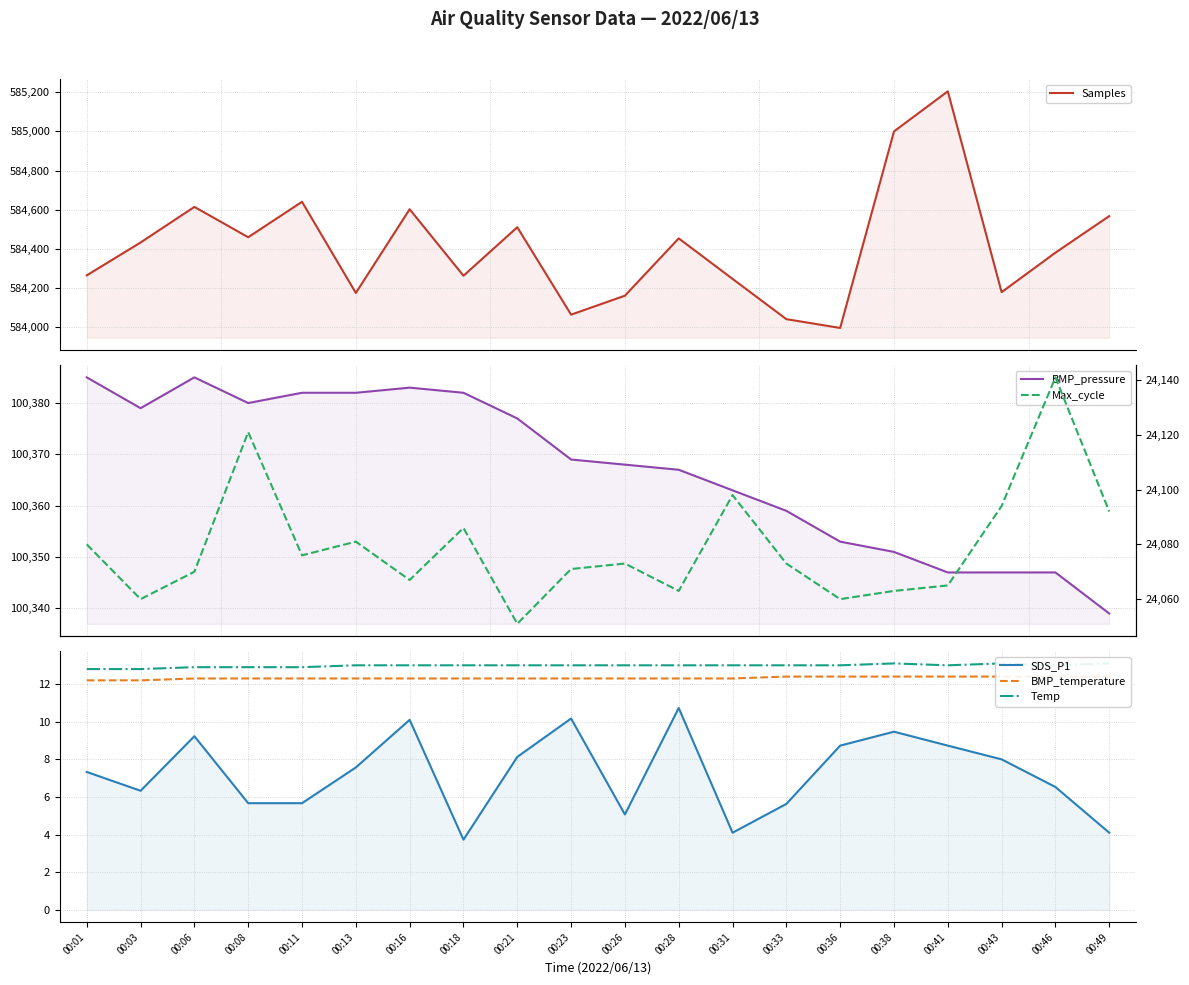

At which category is the sum across all series the highest?

00:41